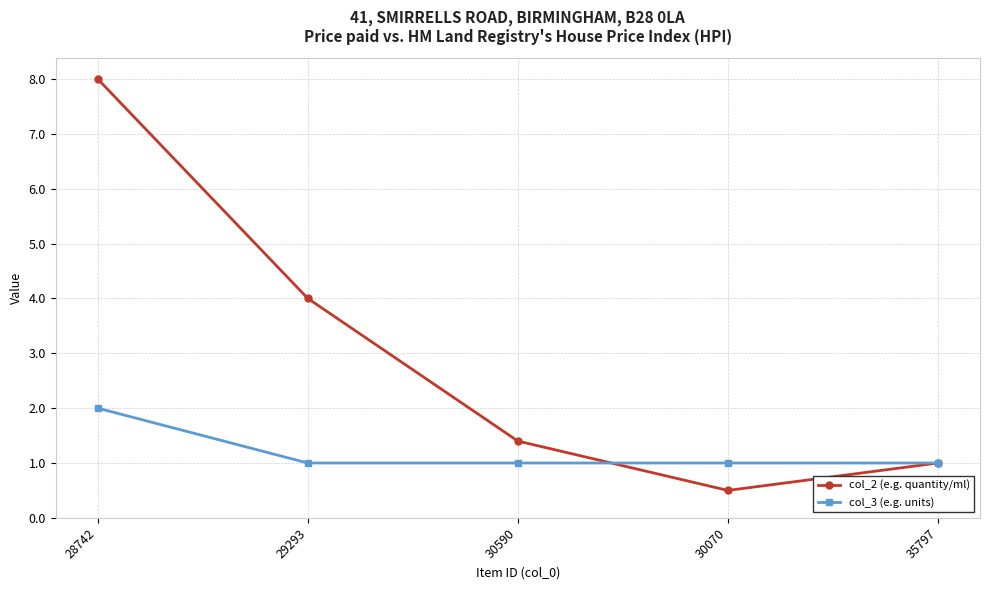

True or false: col_2 (e.g. quantity/ml) has a value of 1.0 at 35797.

True